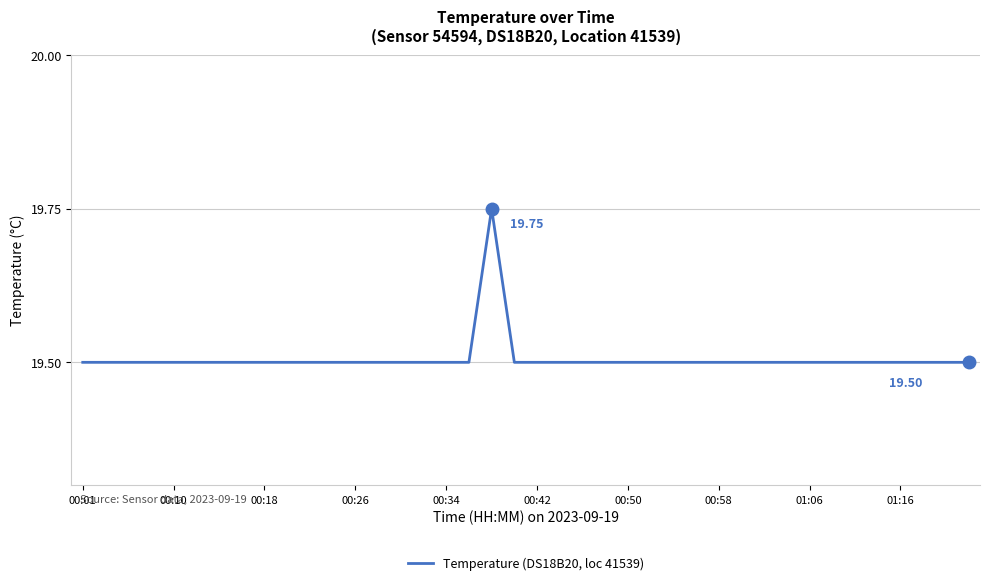

How many values are between 19 and 20?

40